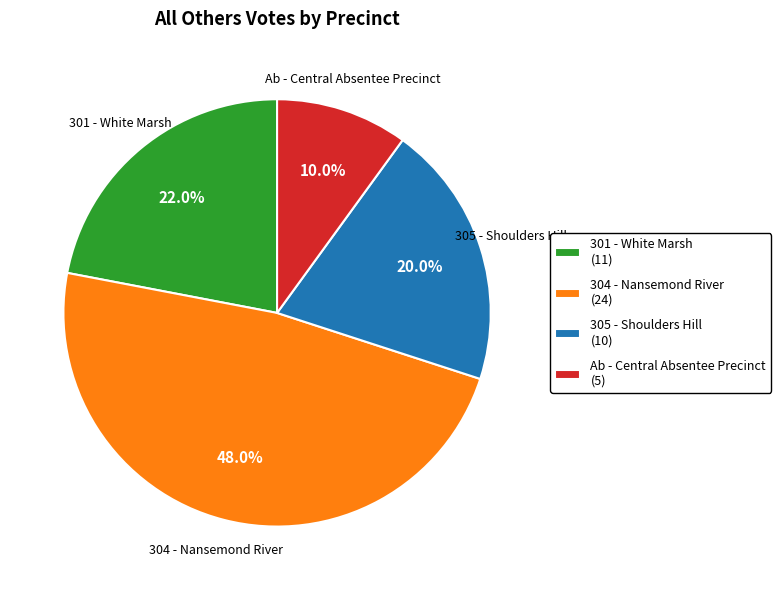

Do 301 - White Marsh (11) and Ab - Central Absentee Precinct (5) together represent more than half of the pie?

No